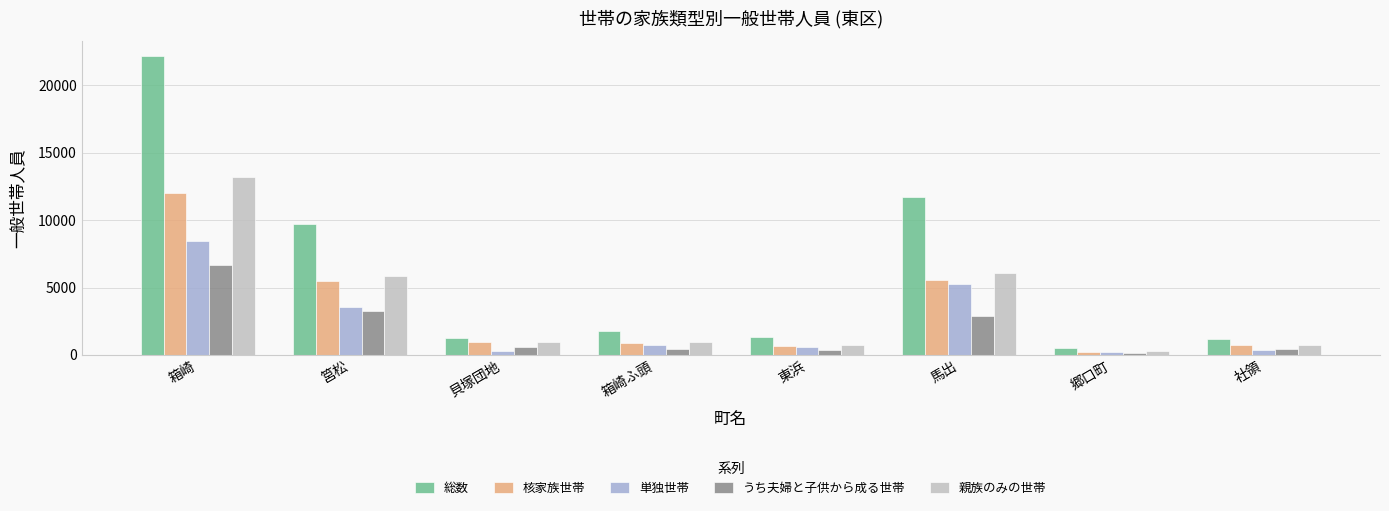

Which series has the largest total across all categories?

総数